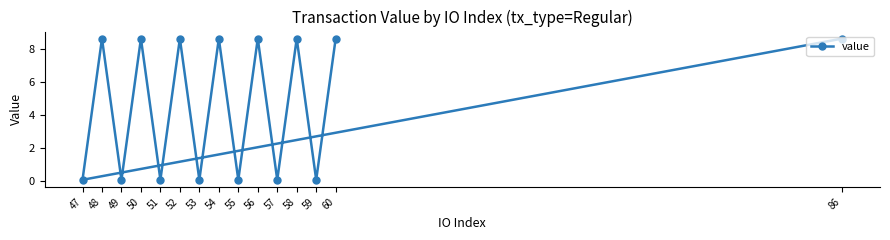

What is the difference between the maximum and second lowest values?

8.6